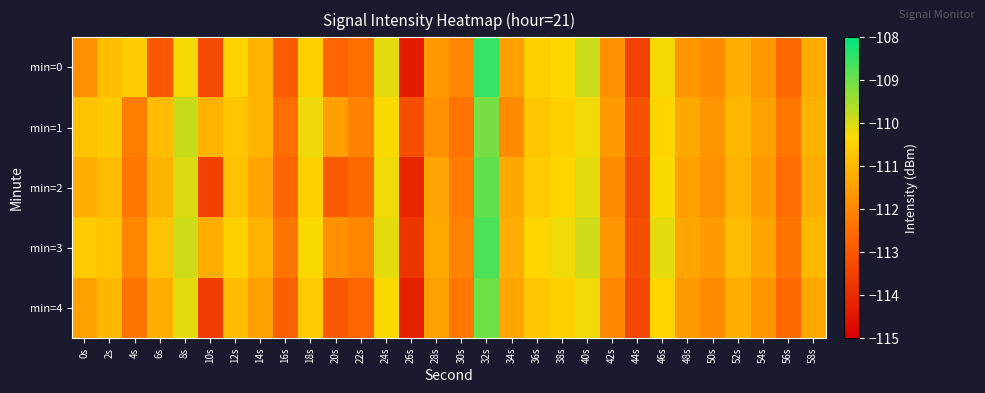

What is the greatest value displayed?

-108.5